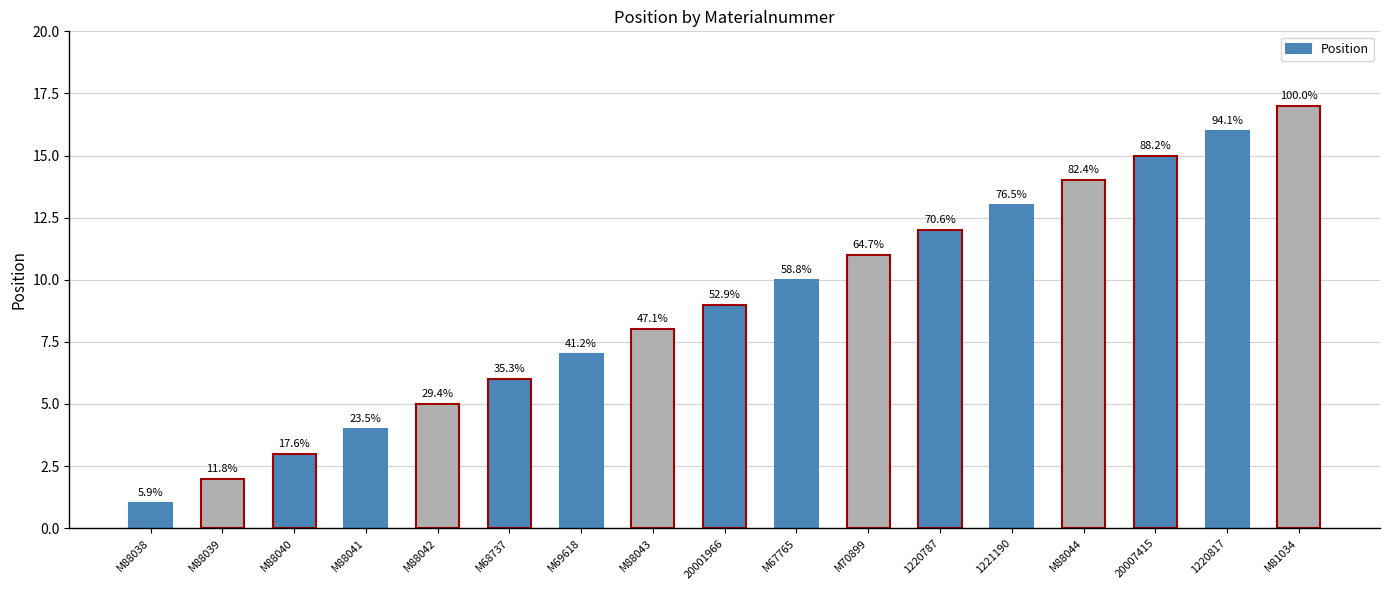

At which label is the value closest to 9?

20001966